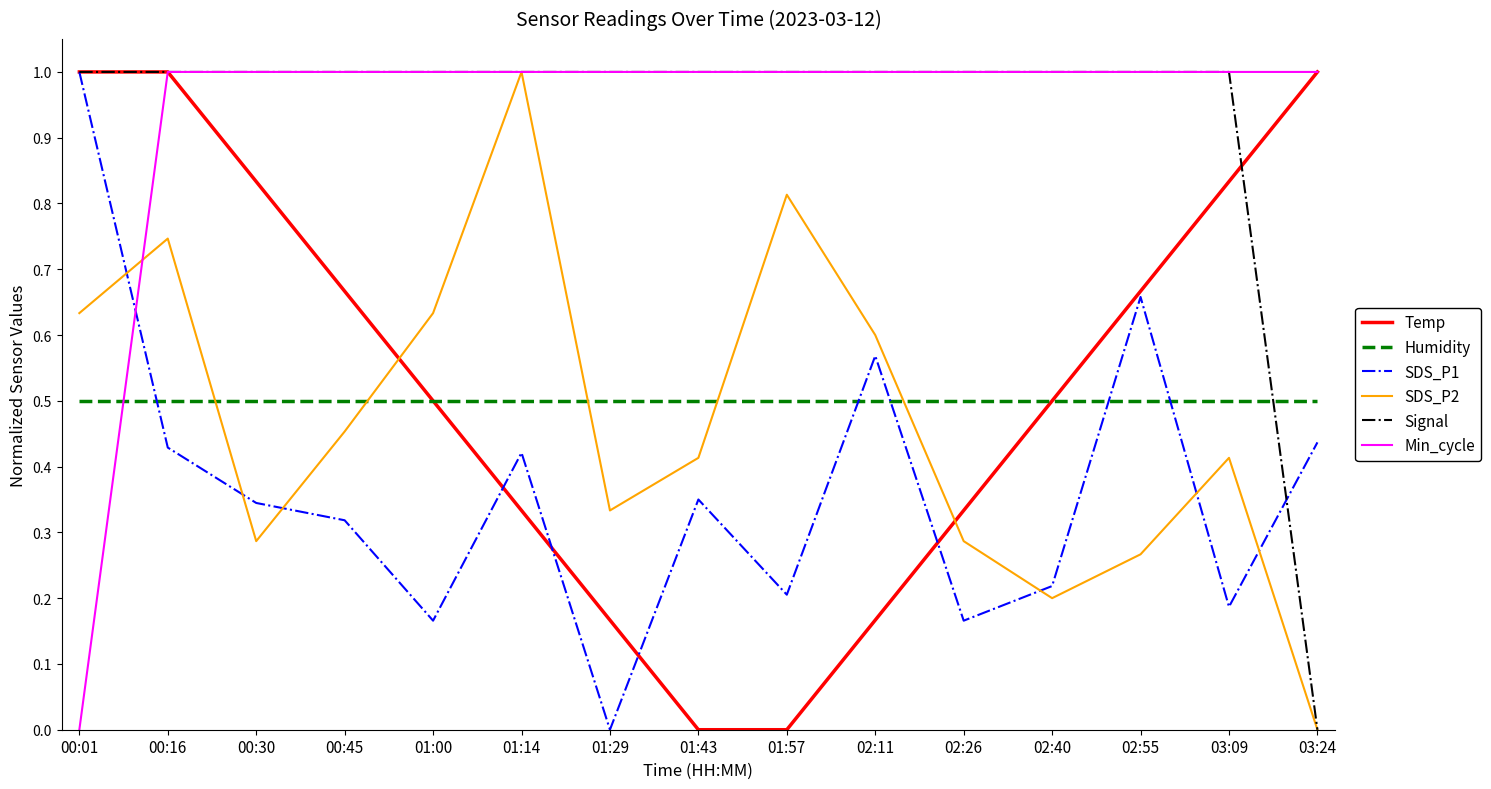

What is the total value across all series at 01:57?

3.5